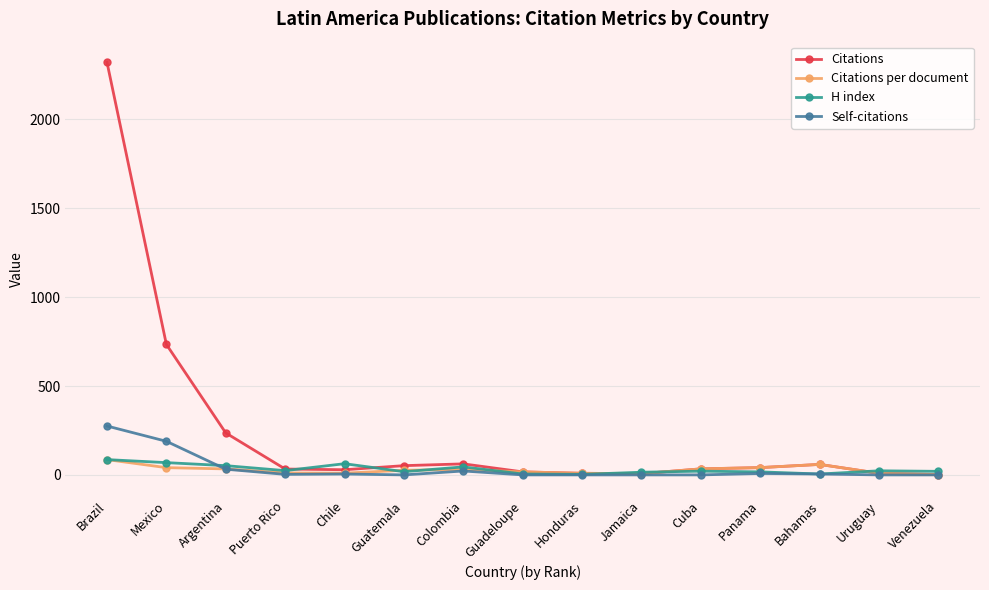

Which series has the largest range (max minus min)?

Citations